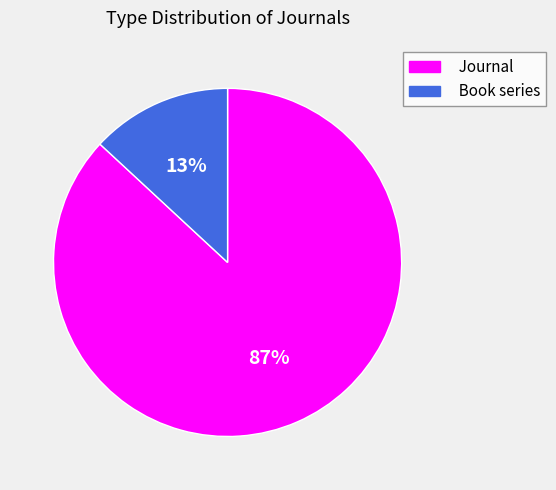

To the nearest percent, what is the average slice percentage?

50%